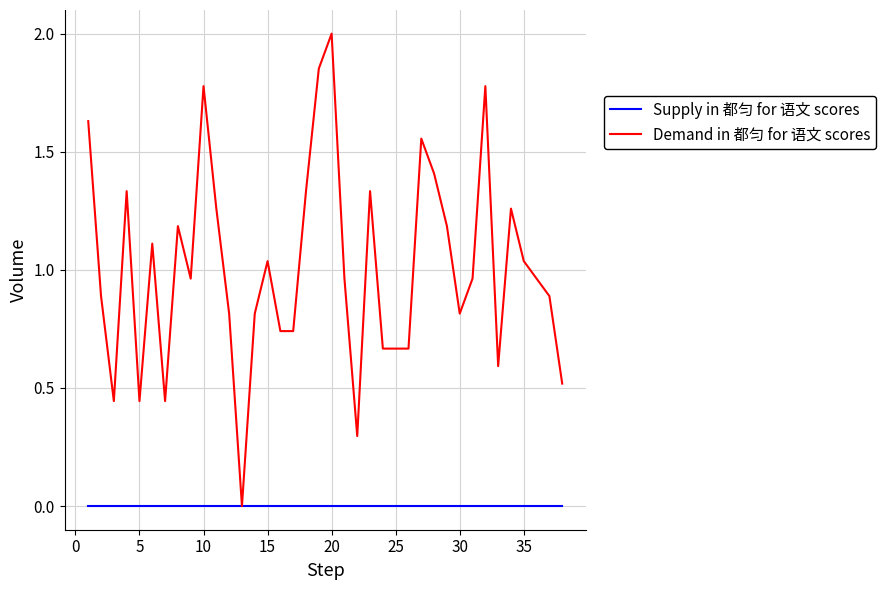

In Demand in 都匀 for 语文 scores, how many points are higher than both neighbors (excluding endpoints)?

10